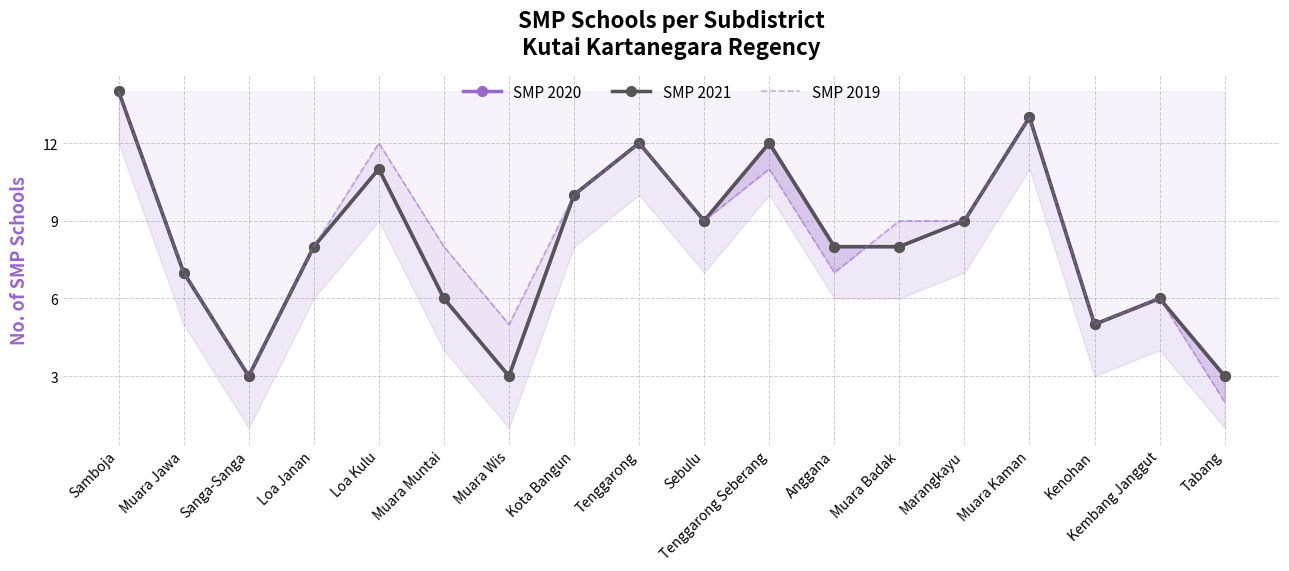

True or false: SMP 2021 and SMP 2020 cross at least once.

False